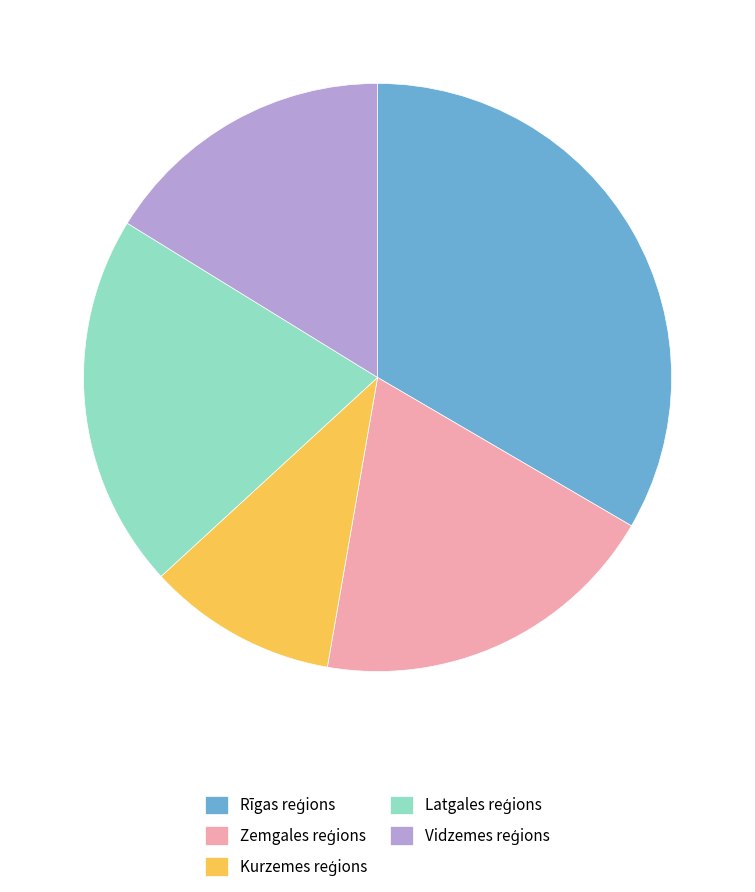

Does any single category account for the majority?

No